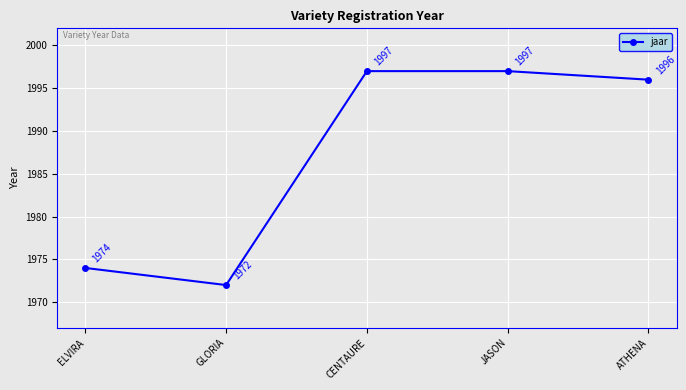

Approximately how many times larger is the value at GLORIA compared to JASON?

1.0